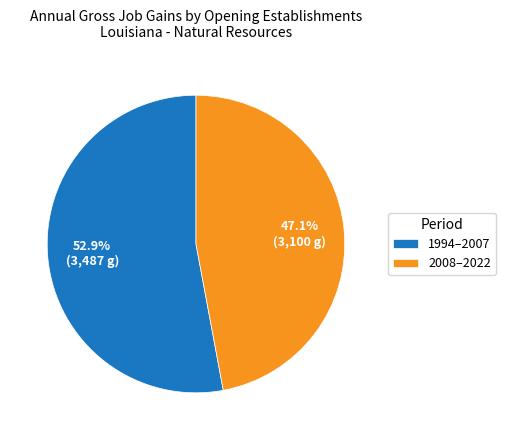

Is there a majority slice in this chart?

Yes